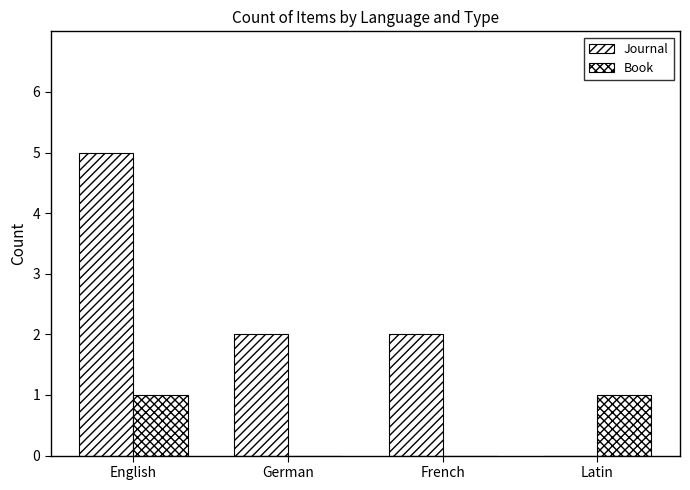

Reading left to right, transcribe all the data shown in this chart.

Journal: 5	2	2	0
Book: 1	0	0	1